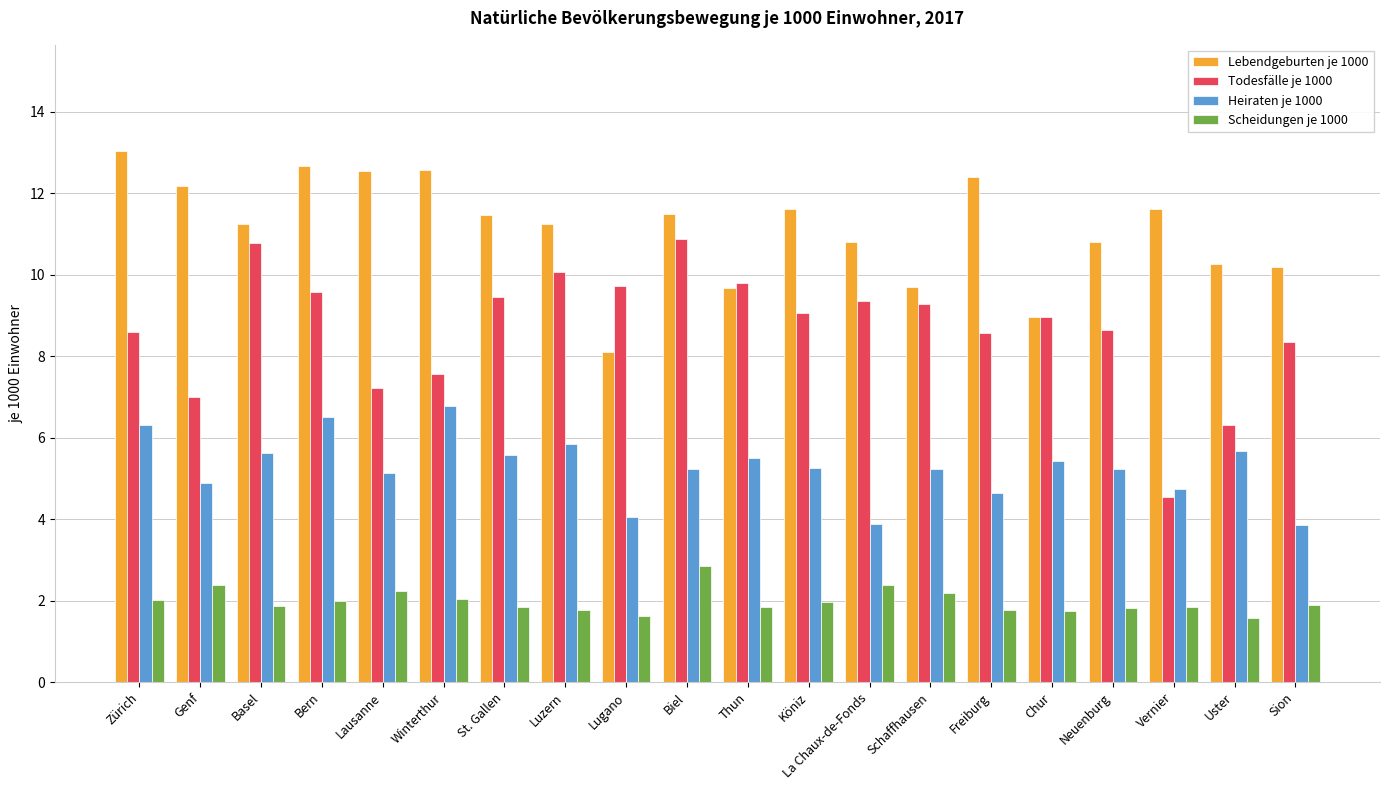

Read the Todesfälle je 1000 value at Köniz.

9.1